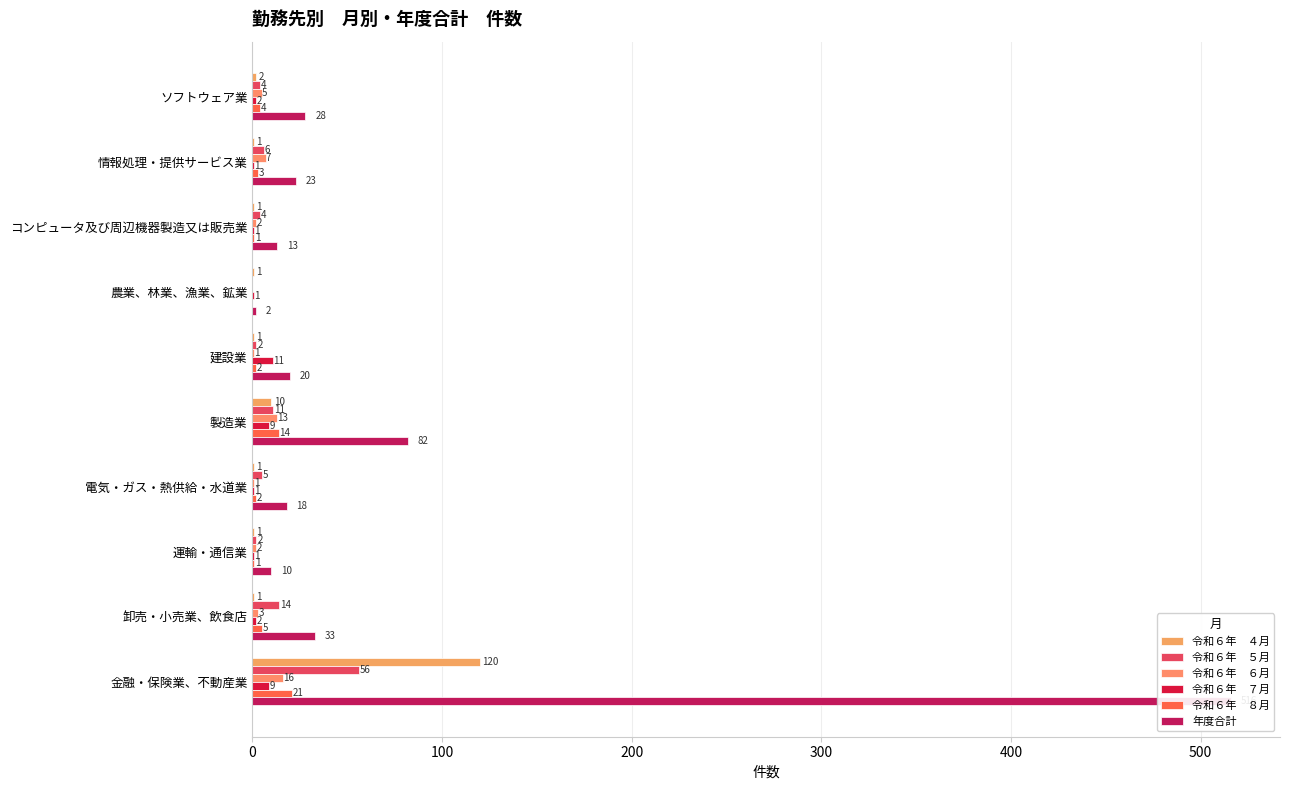

What is the average value of the 令和６年　８月 series?

5